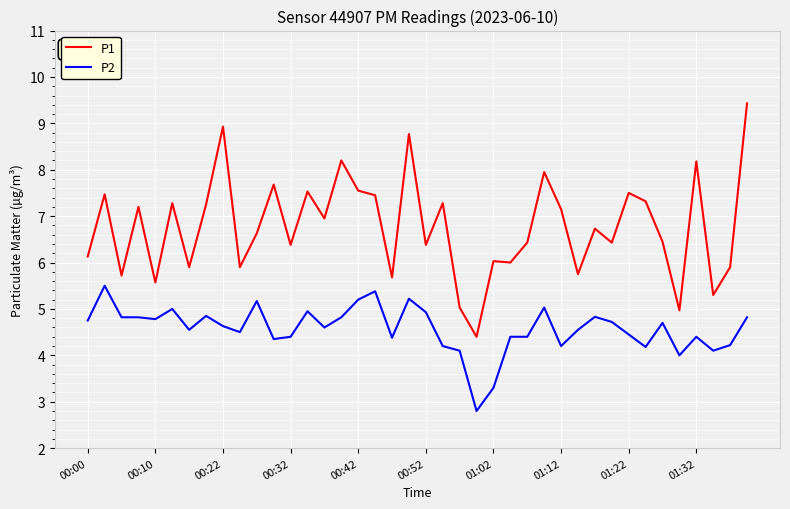

What are all the series names shown in the legend?

P1, P2